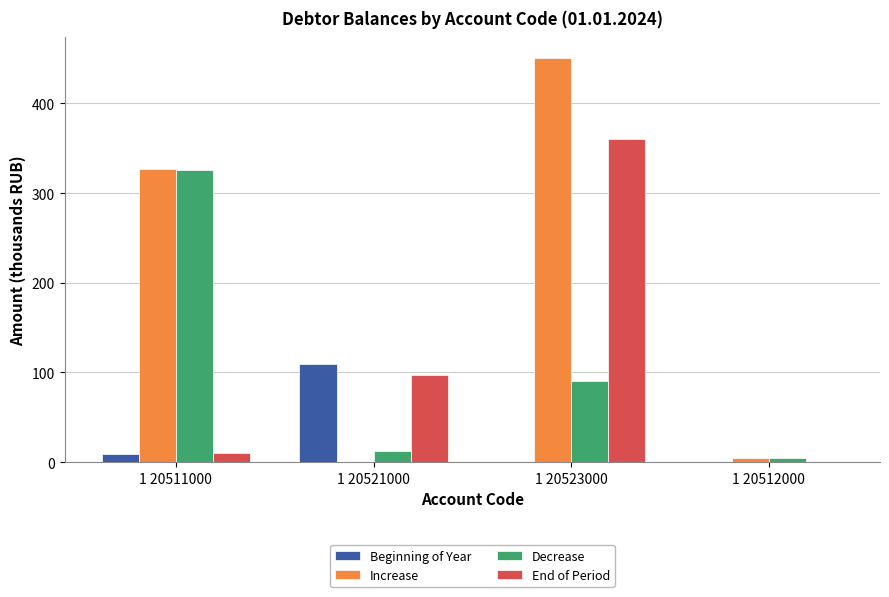

Reading right to left, extract all data points from this chart.

Beginning of Year: 0.0	0.0	109.0	9.0
Increase: 4.0	451.0	0.0	326.3
Decrease: 4.0	90.2	12.0	325.7
End of Period: 0.0	360.8	97.0	9.6